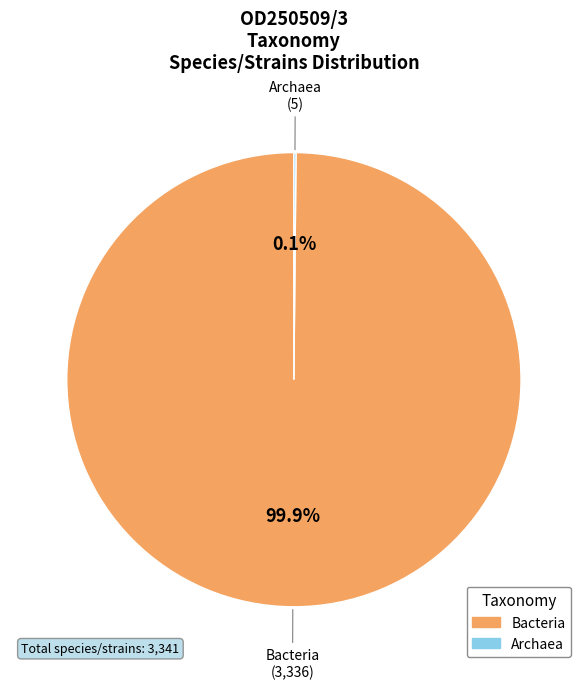

To the nearest percent, what is the difference between the largest and smallest slice percentages?

100%